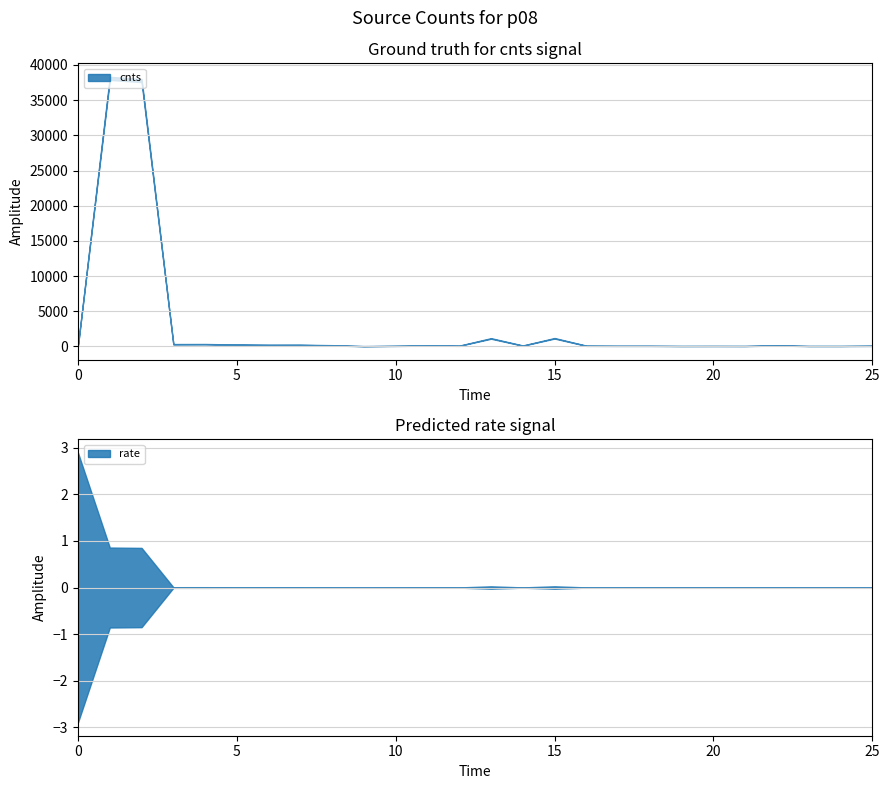

Where is the first local maximum for rate?

4